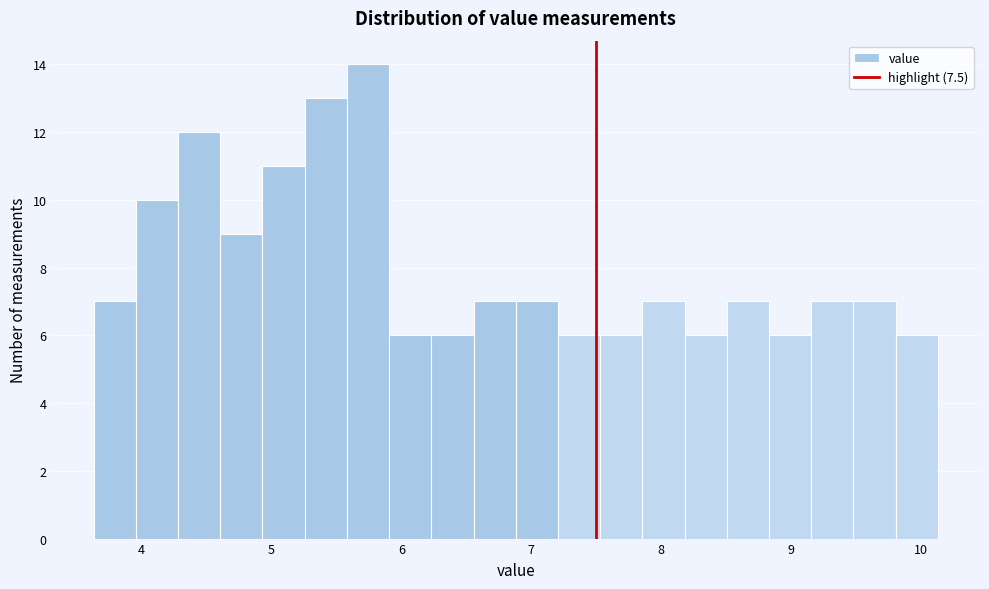

Read against the x-axis, roughly where is the centre of the tallest bar?

5.7